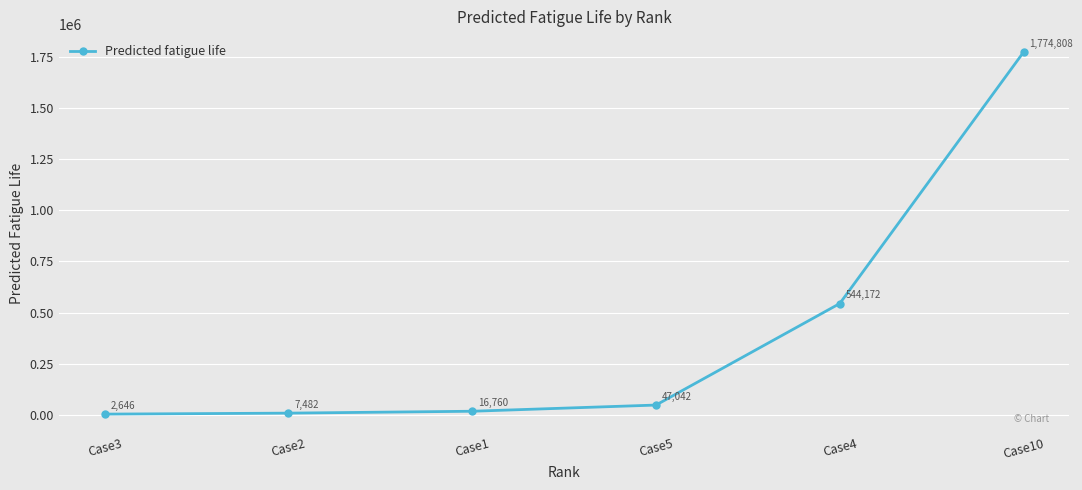

The value at Case4 is 930177.7. True or false?

False